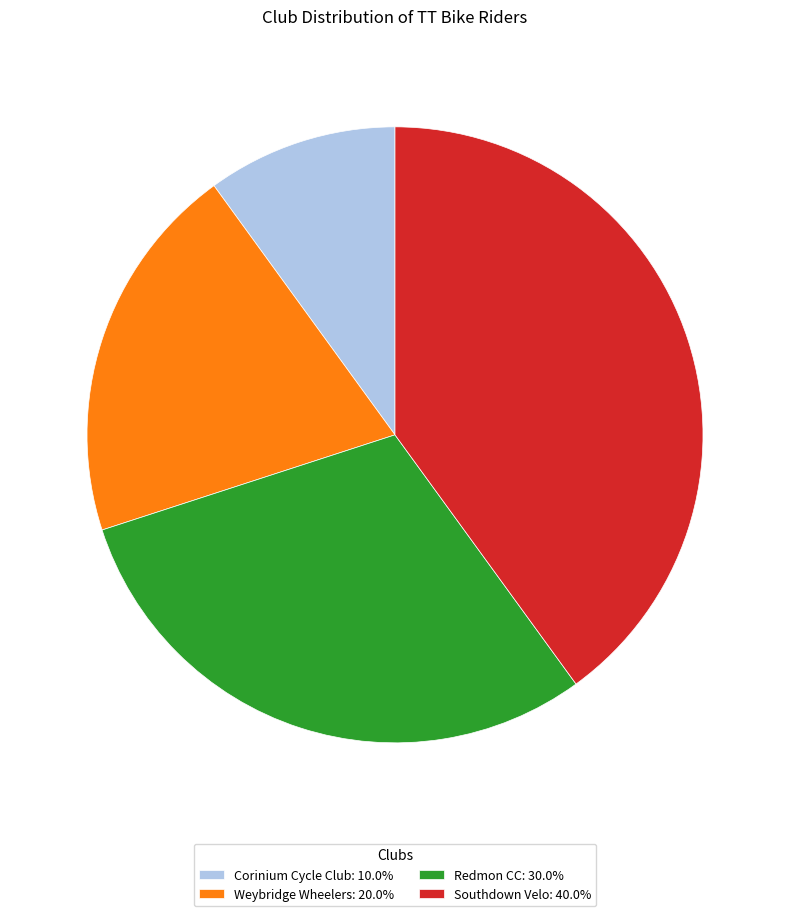

Do Southdown Velo: 40.0% and Weybridge Wheelers: 20.0% together represent more than half of the pie?

Yes